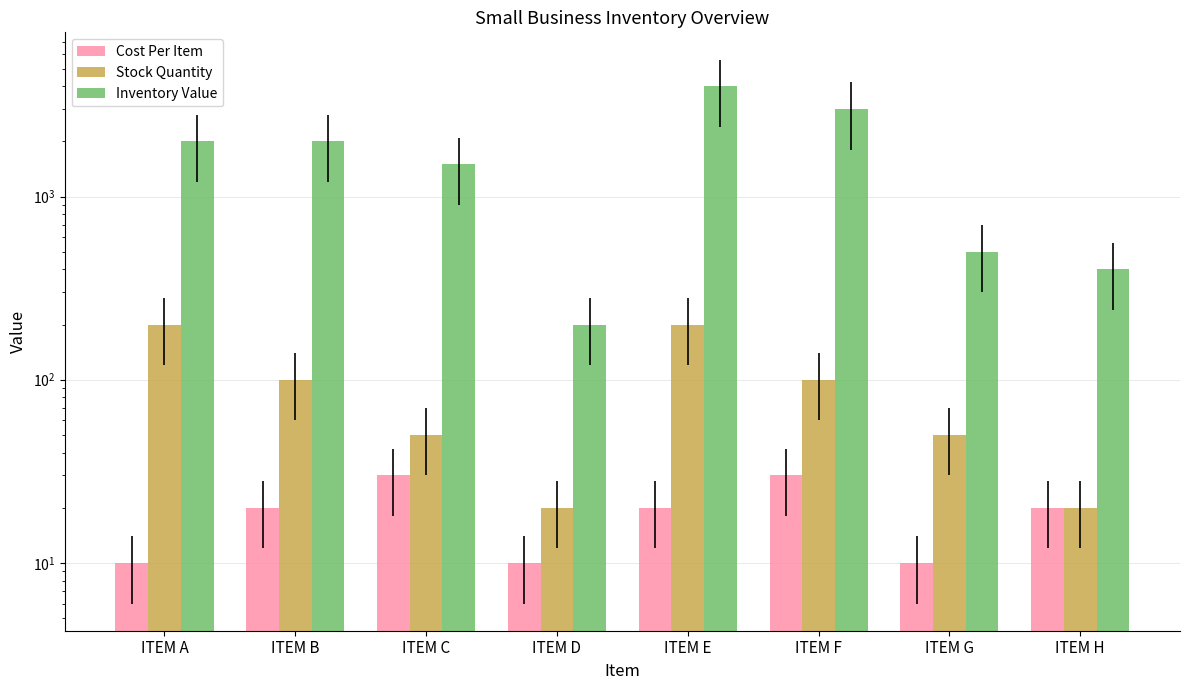

What is the difference between the second highest and minimum values in the Cost Per Item series?

20